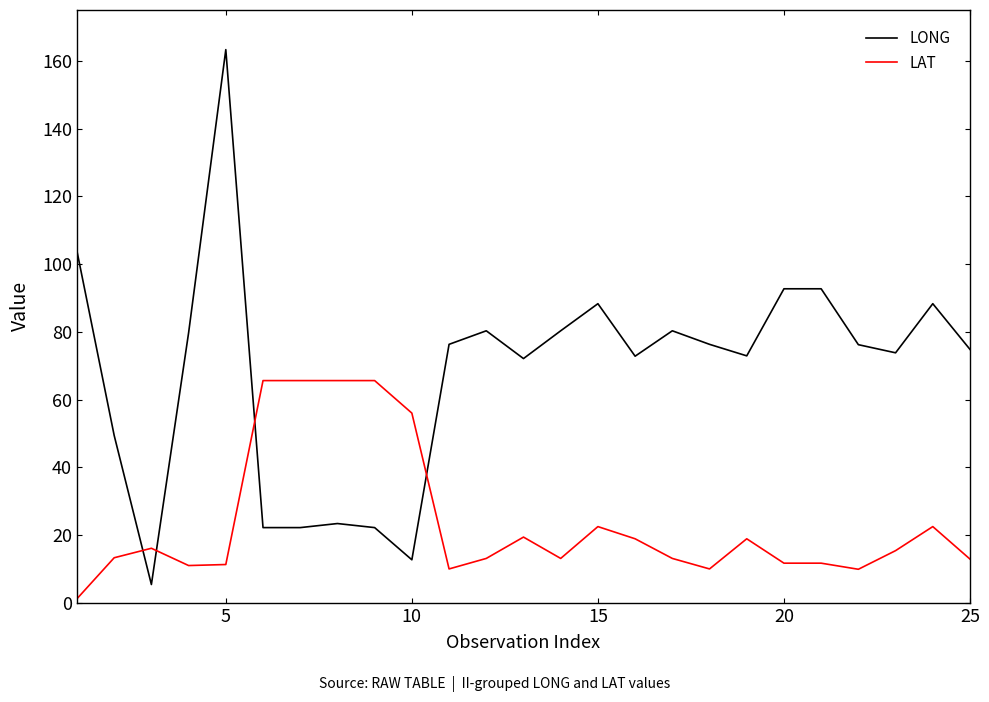

Which series ends up on top after the final intersection of LONG and LAT?

LONG